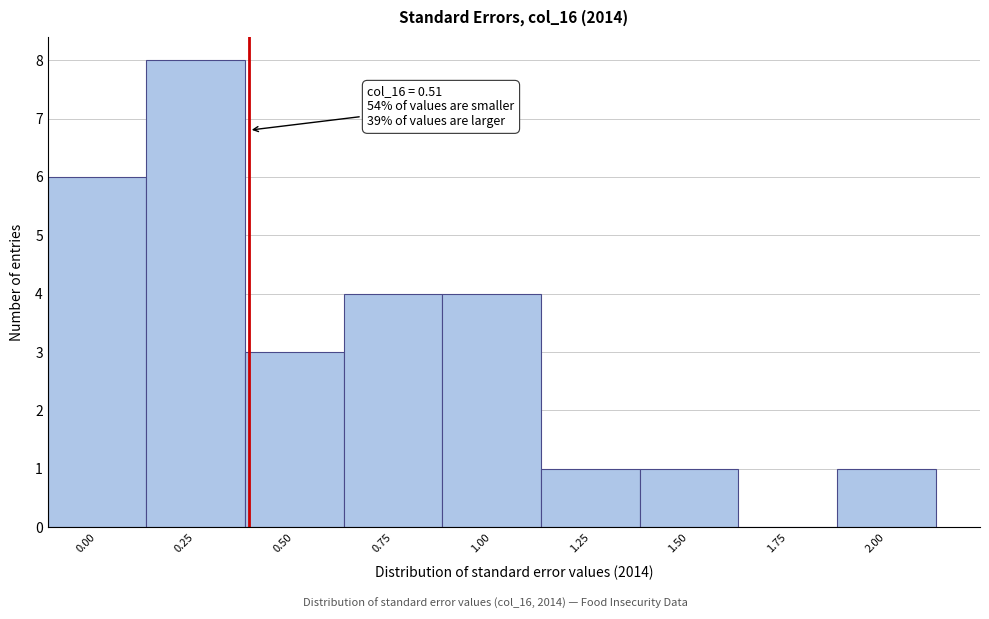

Reading left to right, extract all data points from this chart.

0.00=6	0.25=8	0.50=3	0.75=4	1.00=4	1.25=1	1.50=1	1.75=0	2.00=1